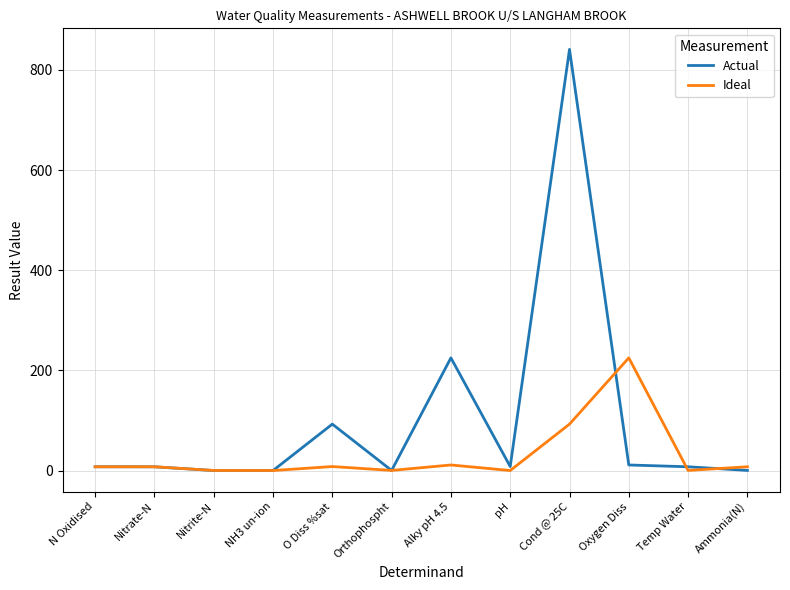

Rank the series by their maximum value, from highest to lowest.

Actual, Ideal